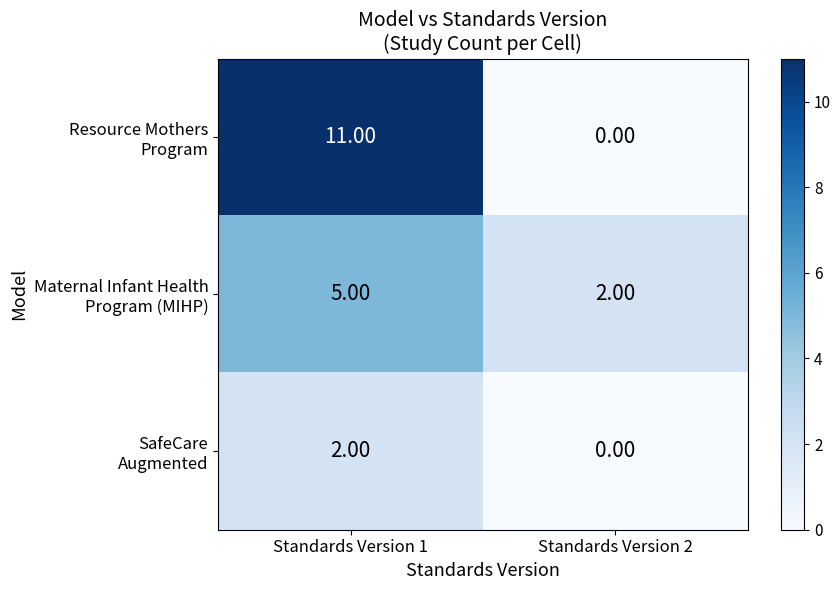

What is the difference between the highest and lowest values at Standards Version 1?

9